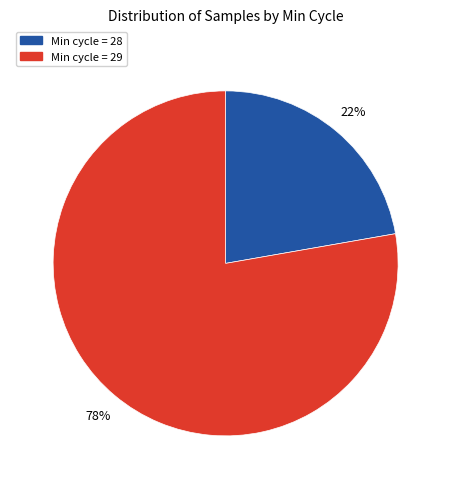

Count the number of slices in the pie.

2